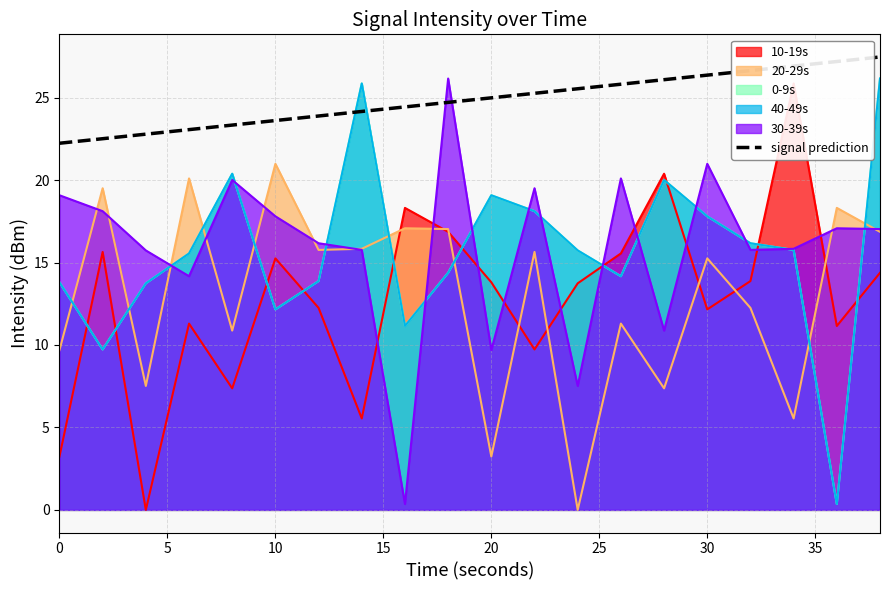

How many data points are less than 24?

7